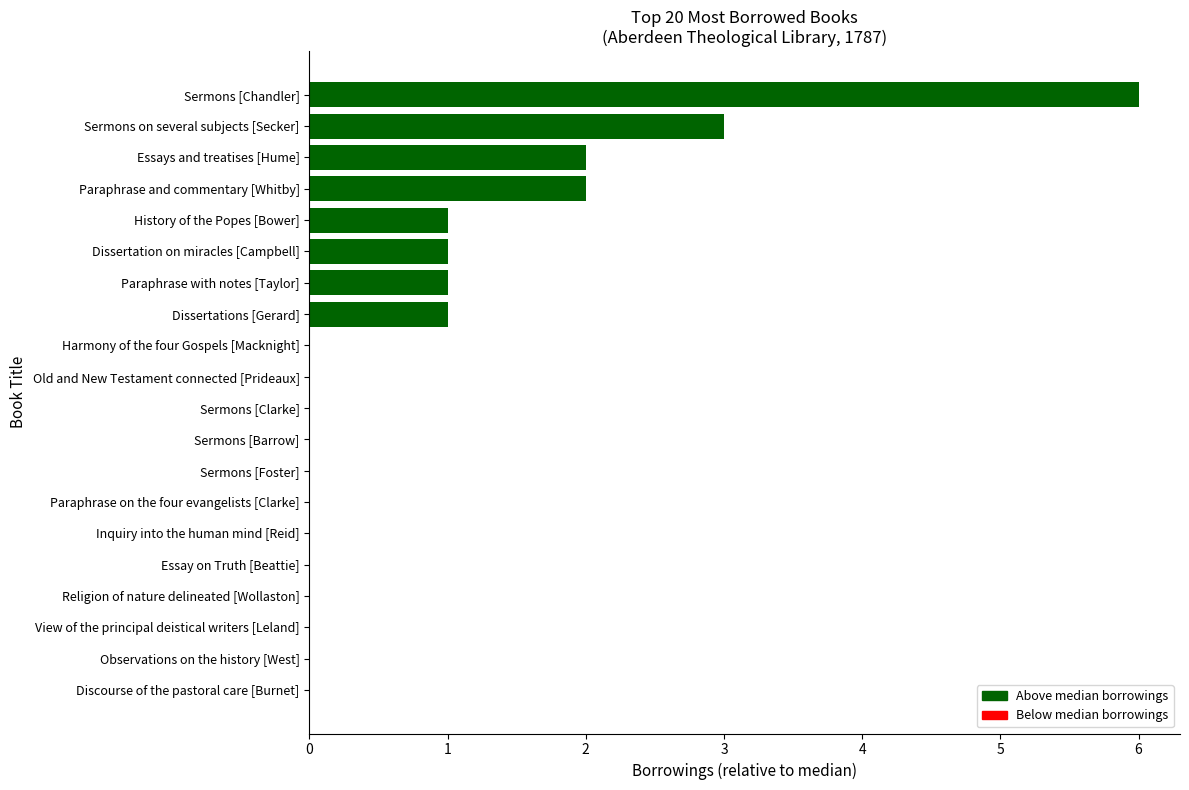

Which category has the highest value across all series?

Sermons [Chandler]